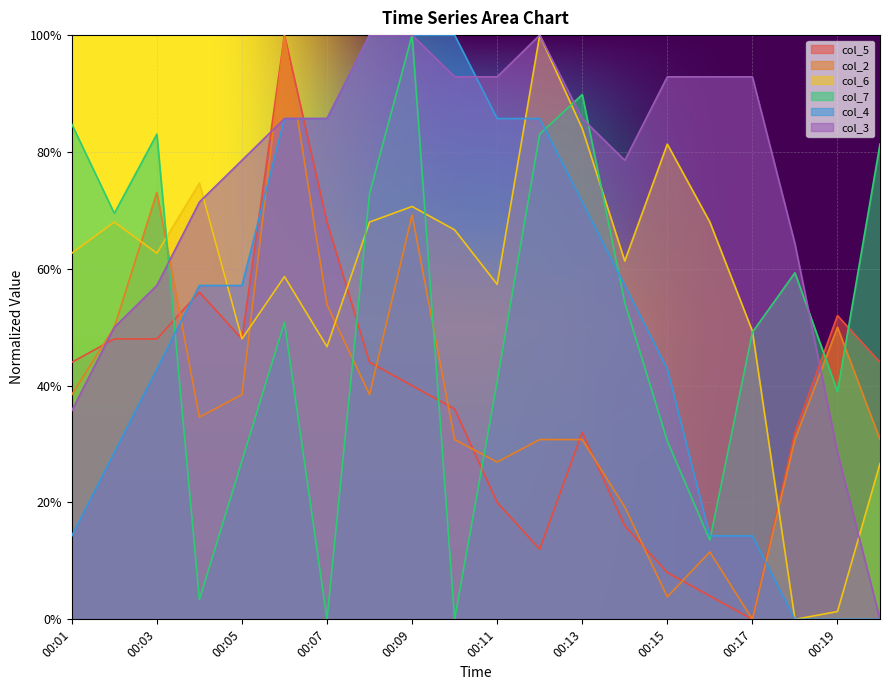

How many lines are shown in the chart?

6